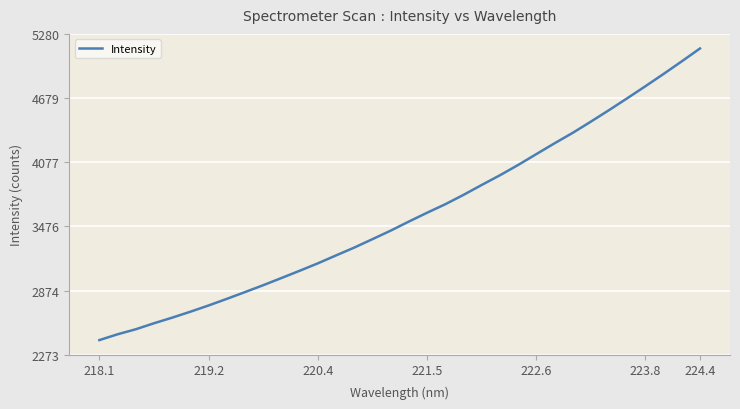

What is the greatest value displayed?

5143.3